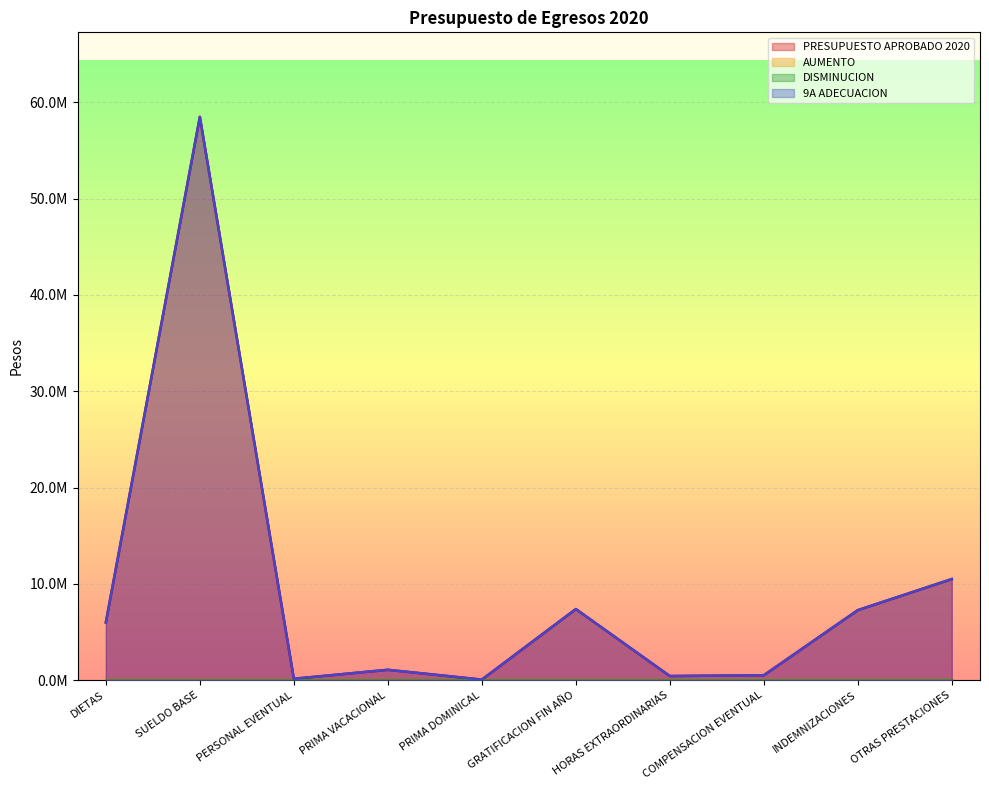

At how many categories does at least one series exceed 51736676?

1